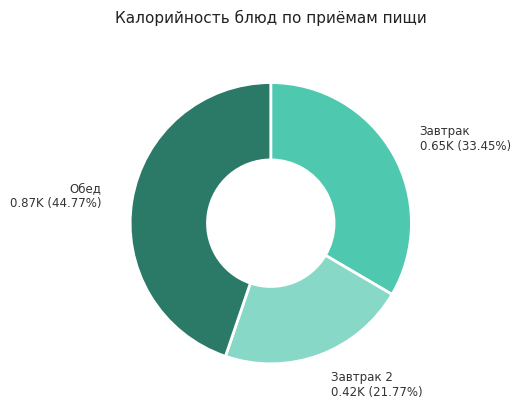

Is there any slice that represents more than half of the pie?

No